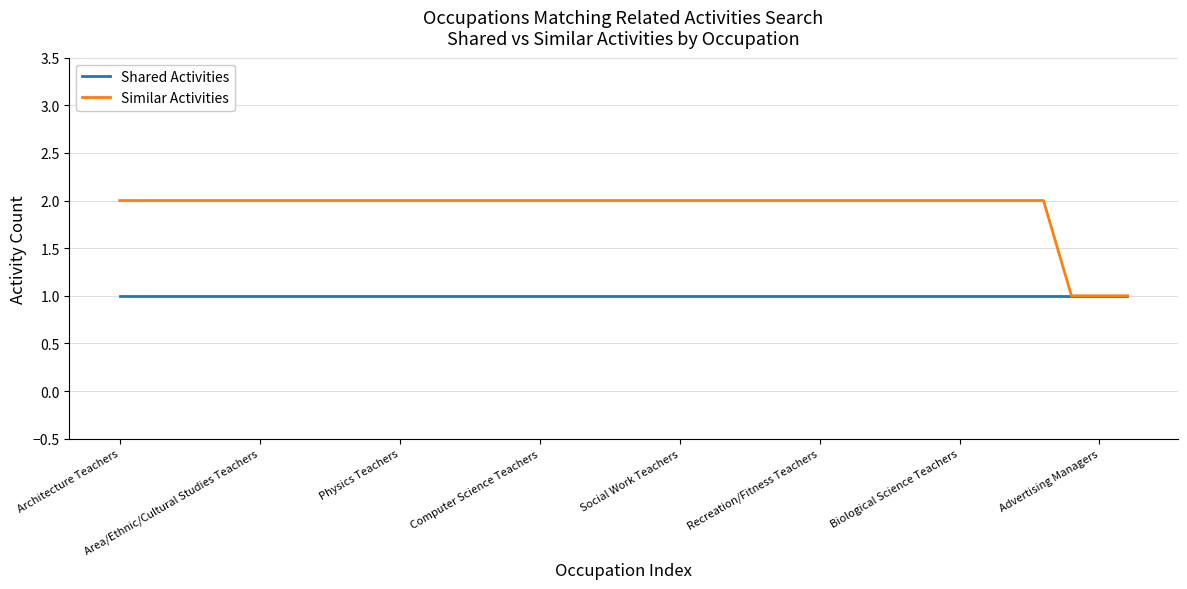

What is the average value of the Shared Activities series?

1